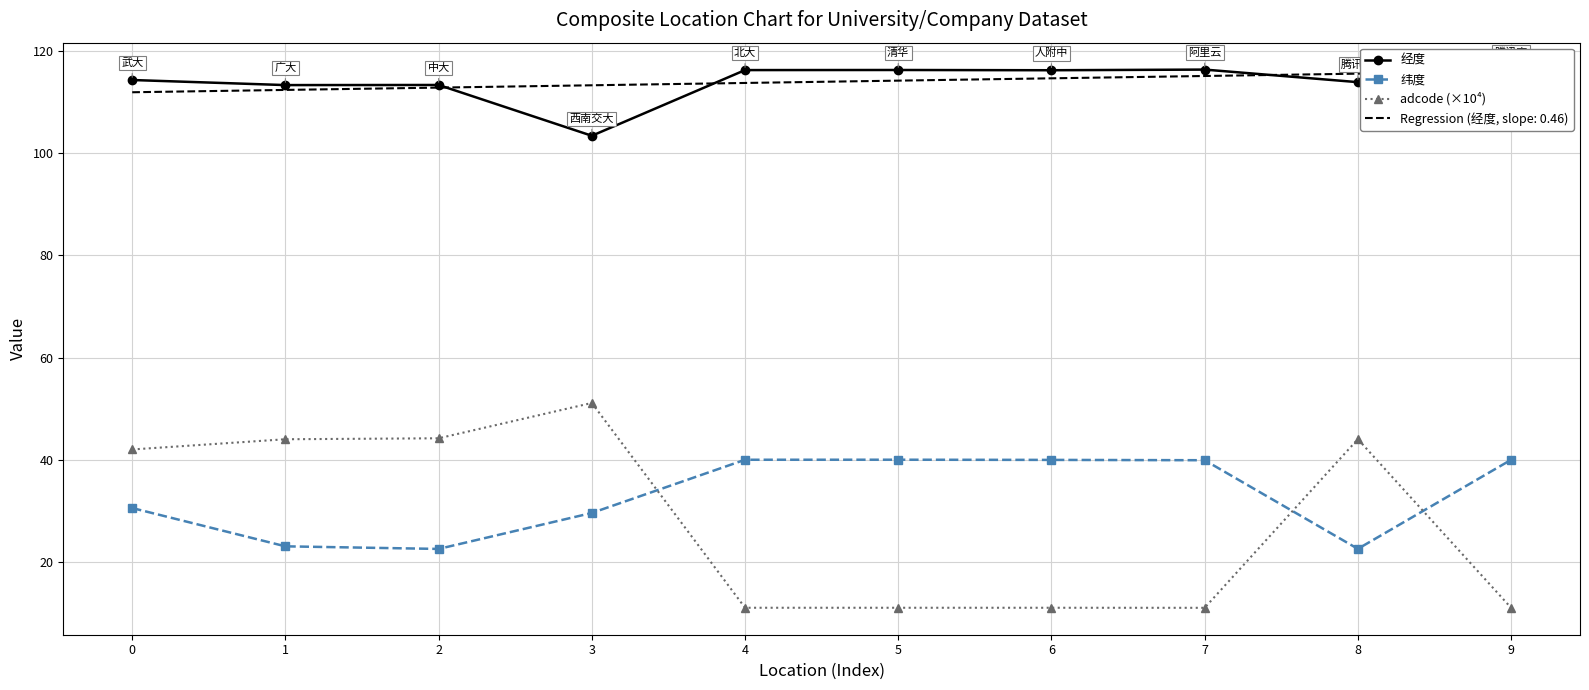

What is the value of the 经度 point at the 3rd from the left?

113.4